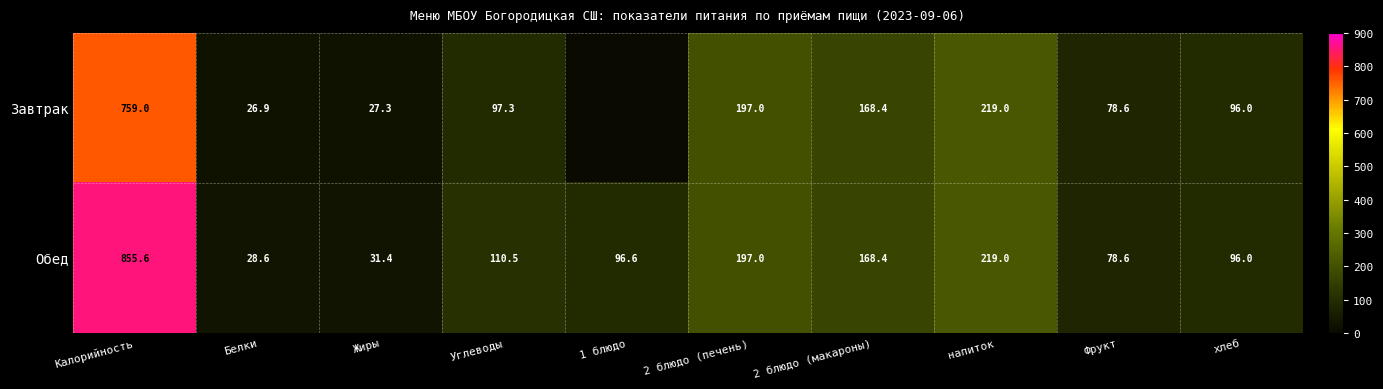

Count the number of data series in this chart.

2